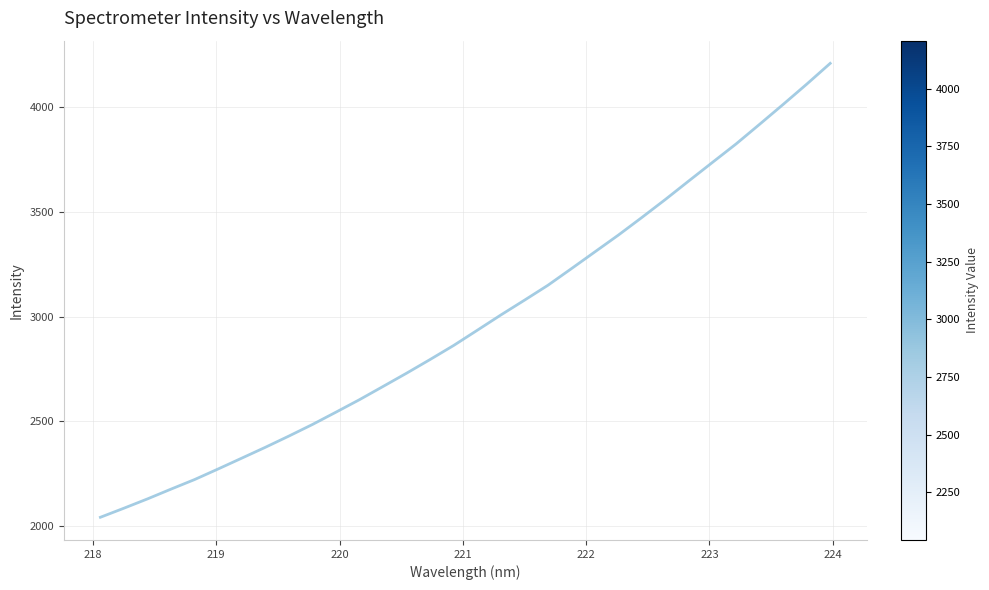

Does the chart have visible grid lines?

Yes